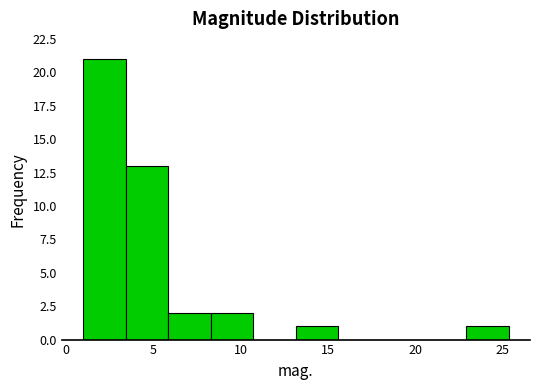

Over which range of the x-axis is the bar tallest?

1.0 to 3.5